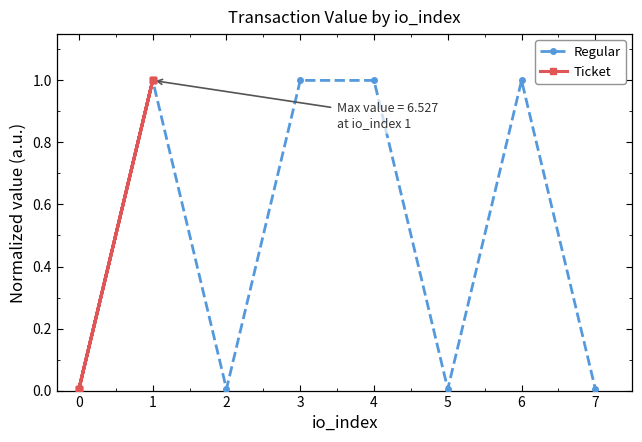

The value of Regular at 3 is 0.3. True or false?

False